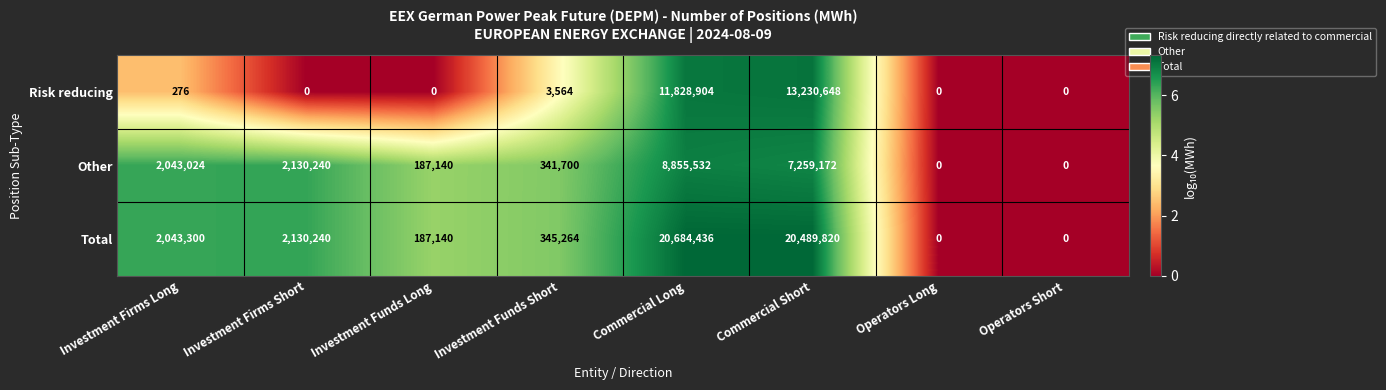

Between Investment Funds Short and Operators Long, which series saw the biggest shift?

Total